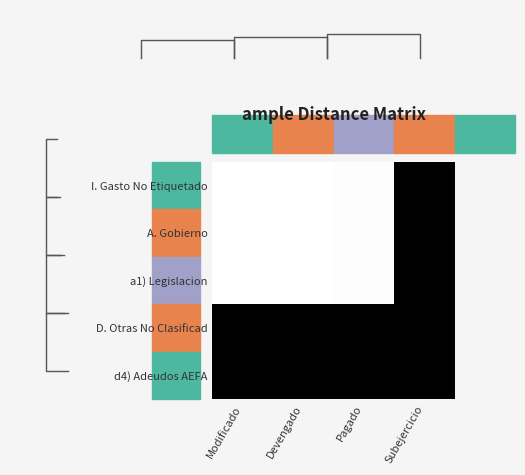

At how many categories does at least one series exceed 128129085?

3